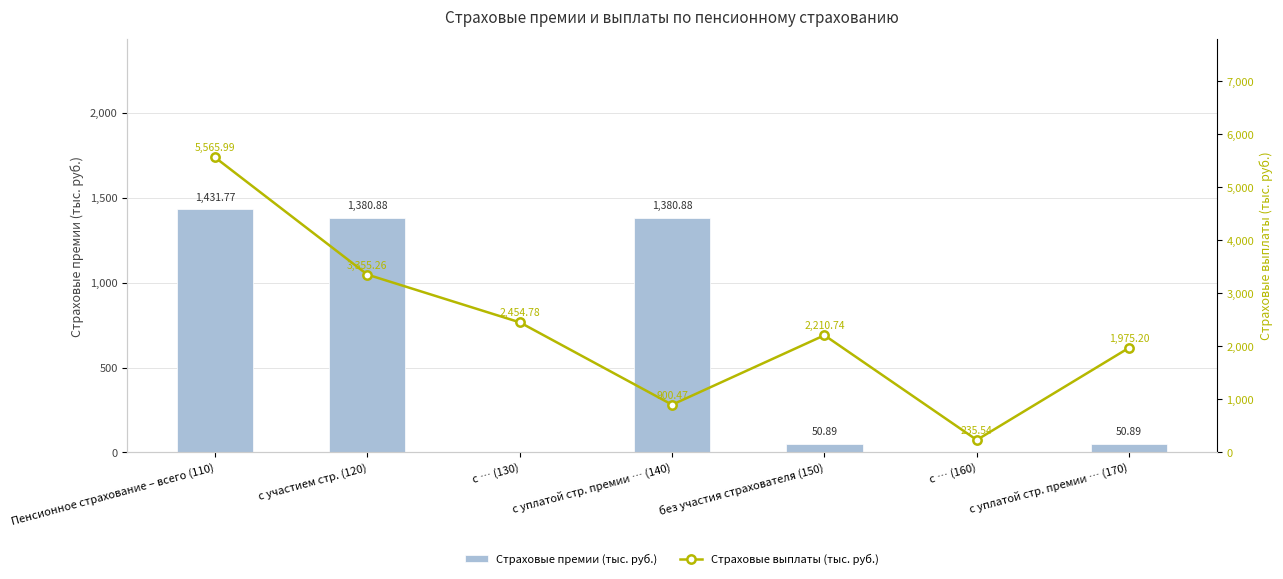

The Страховые выплаты (тыс. руб.) series shows 235.5 at с … (160). True or false?

True